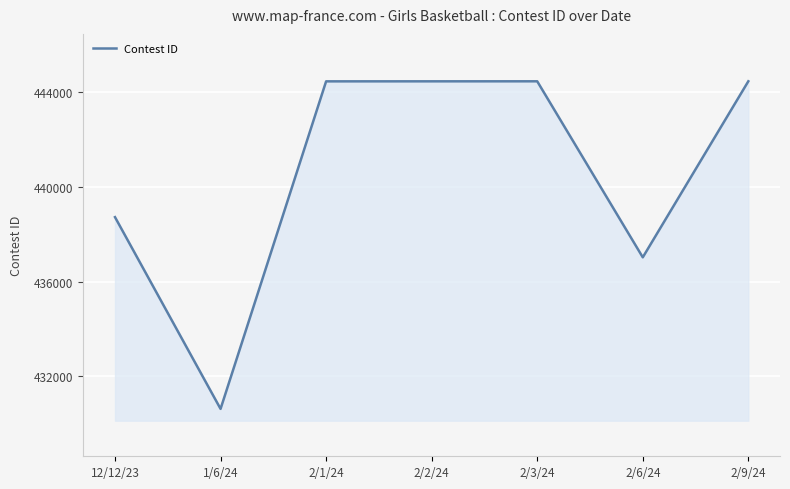

At which category does the data reach its first local valley?

1/6/24